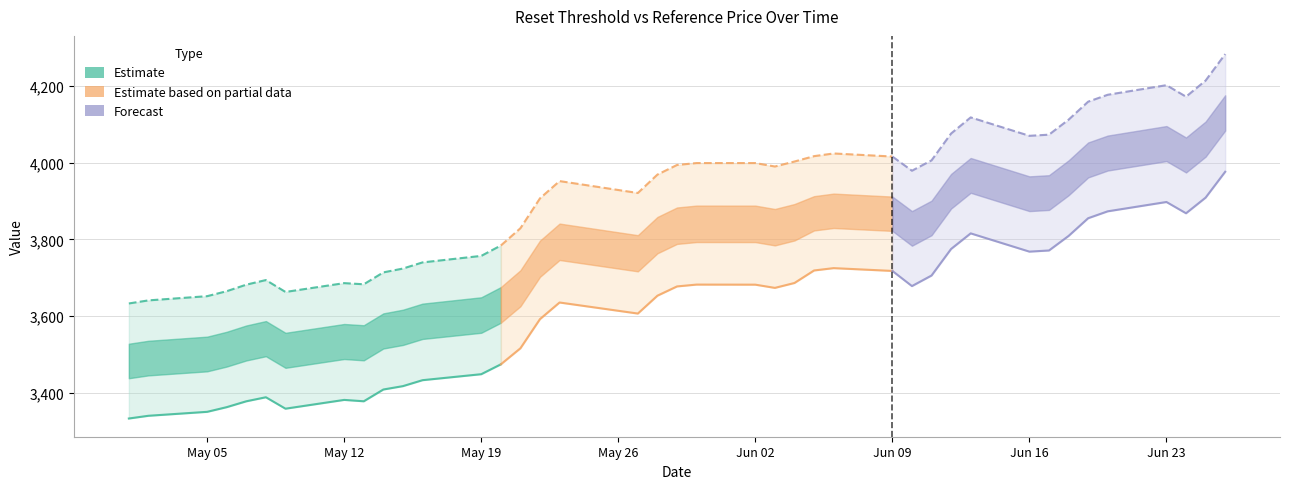

At which label does Reference price first exceed 3686?

Jun 09